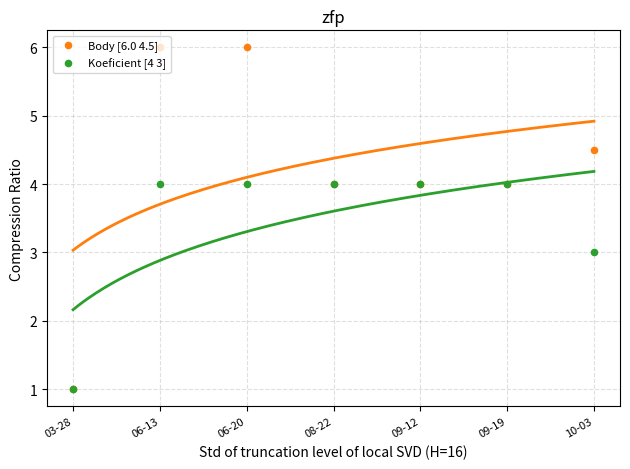

Which series has the largest Y range (max minus min)?

Body [6.0 4.5]